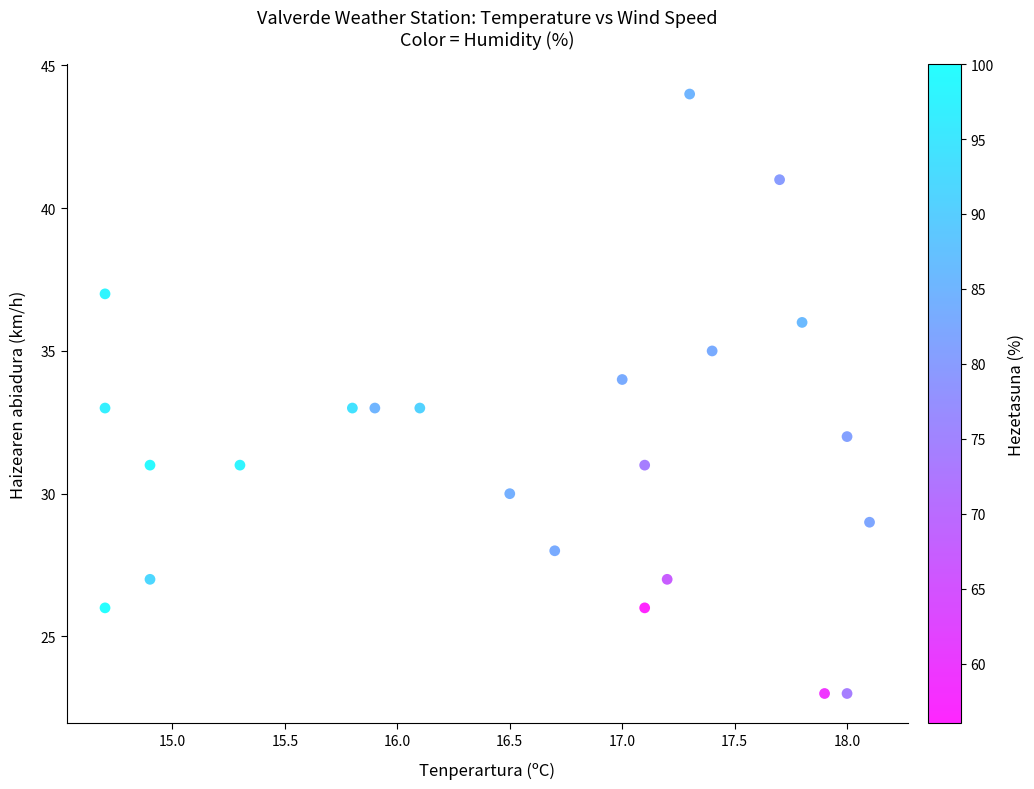

What is the range of Y values (max minus min)?

21